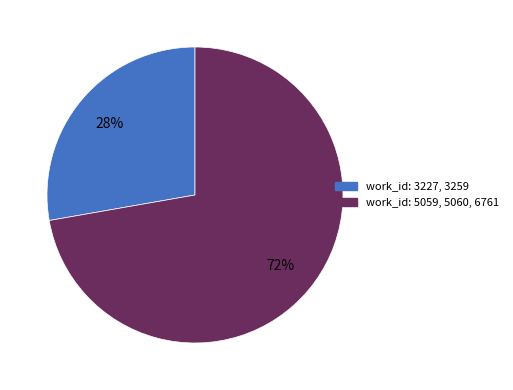

To the nearest percent, what is the difference between the largest and smallest slice percentages?

44%